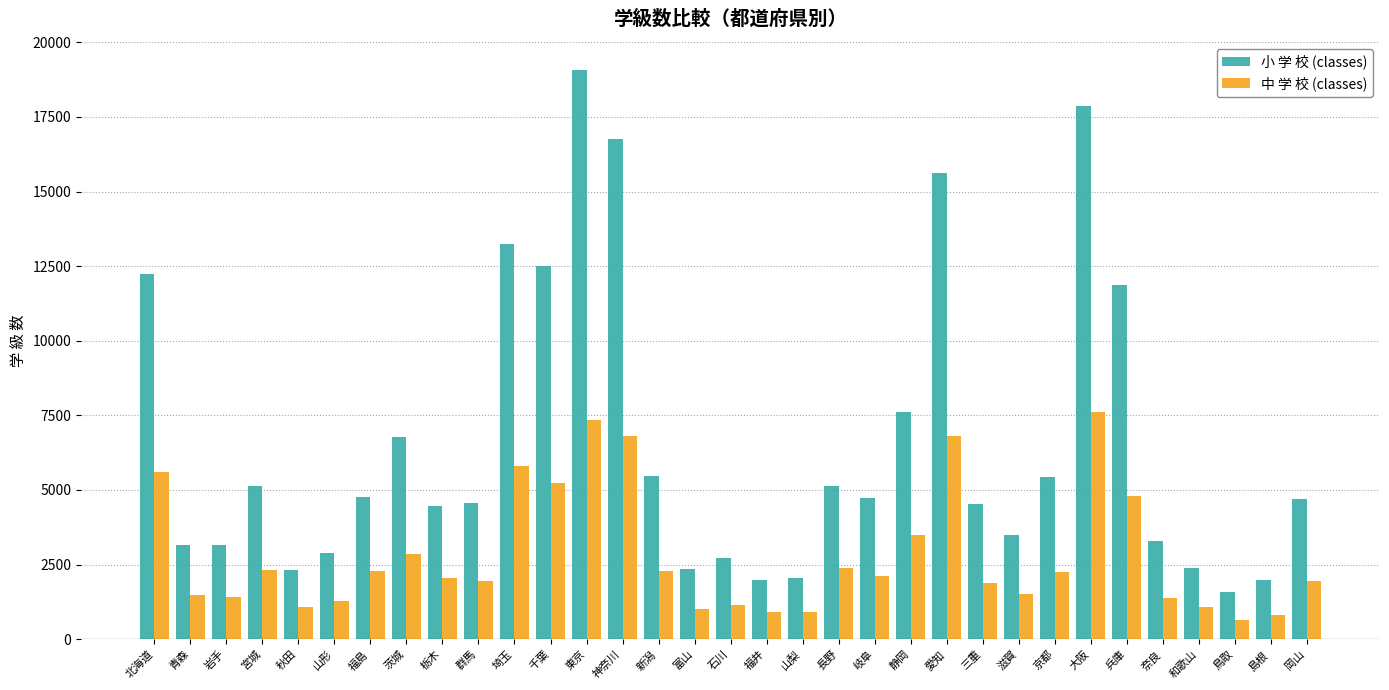

What is the sum of all 中 学 校 (classes) values?

92306